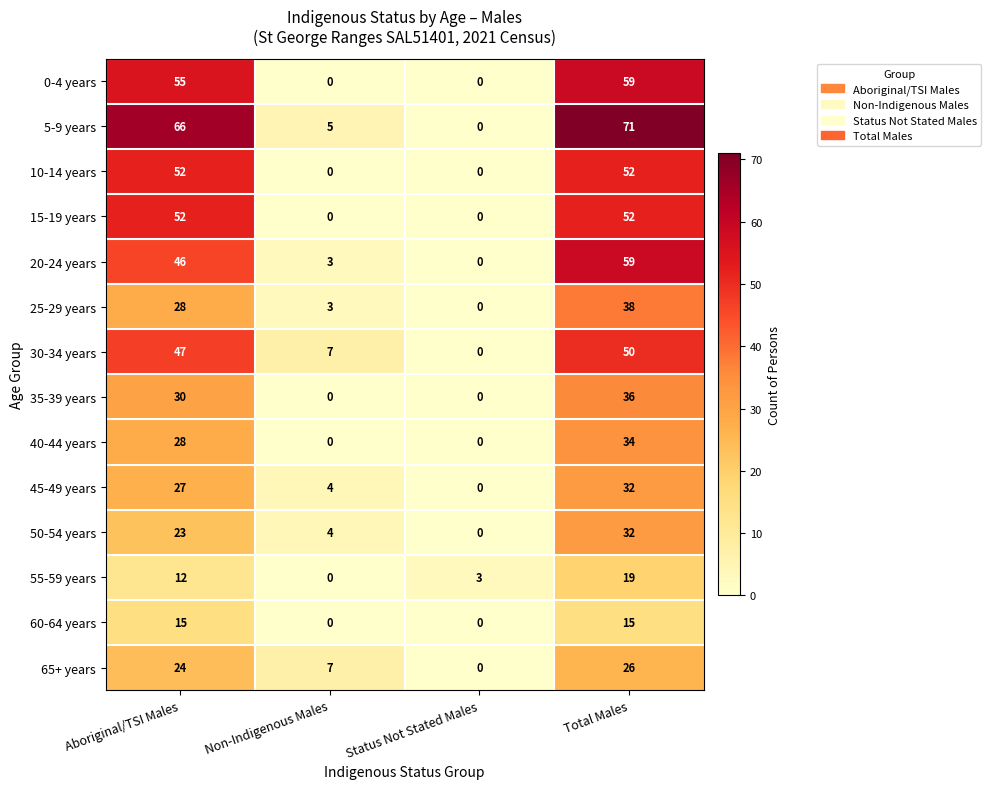

What is the average value of the 25-29 years series?

17